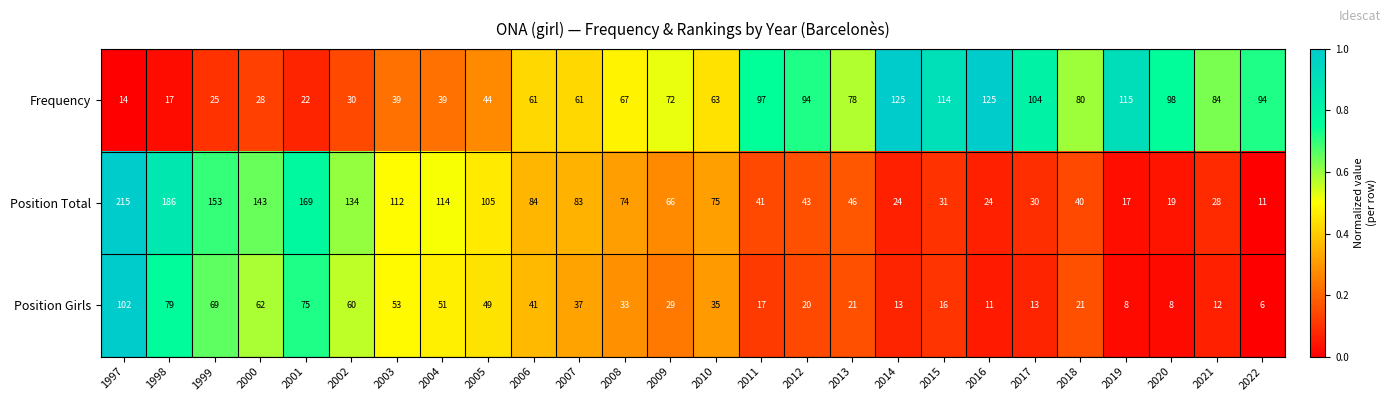

At which category does the chart reach its minimum across all series?

2022